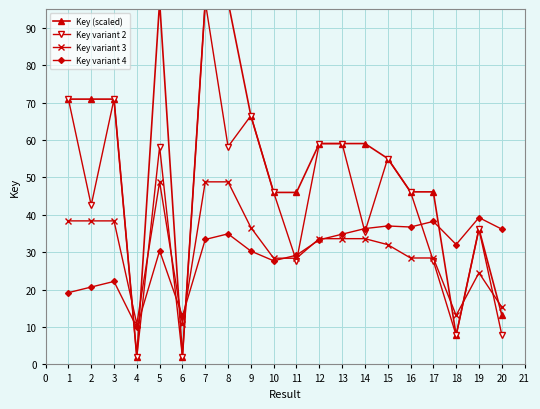

What is the value of the Key variant 4 point at the 10th from the left?

27.7